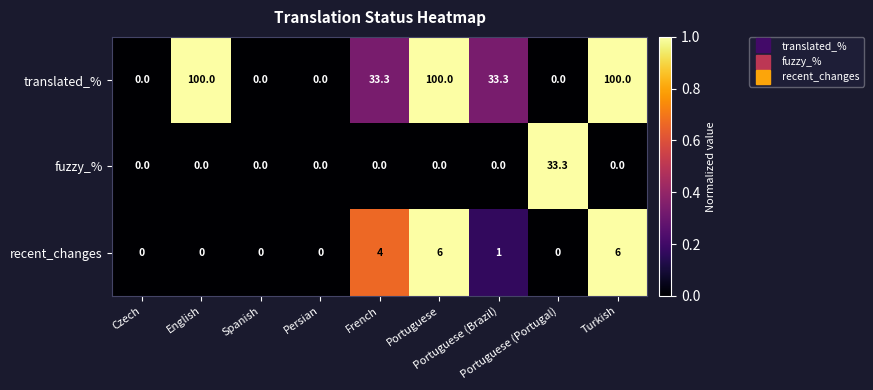

What is the maximum value shown in the chart?

100.0